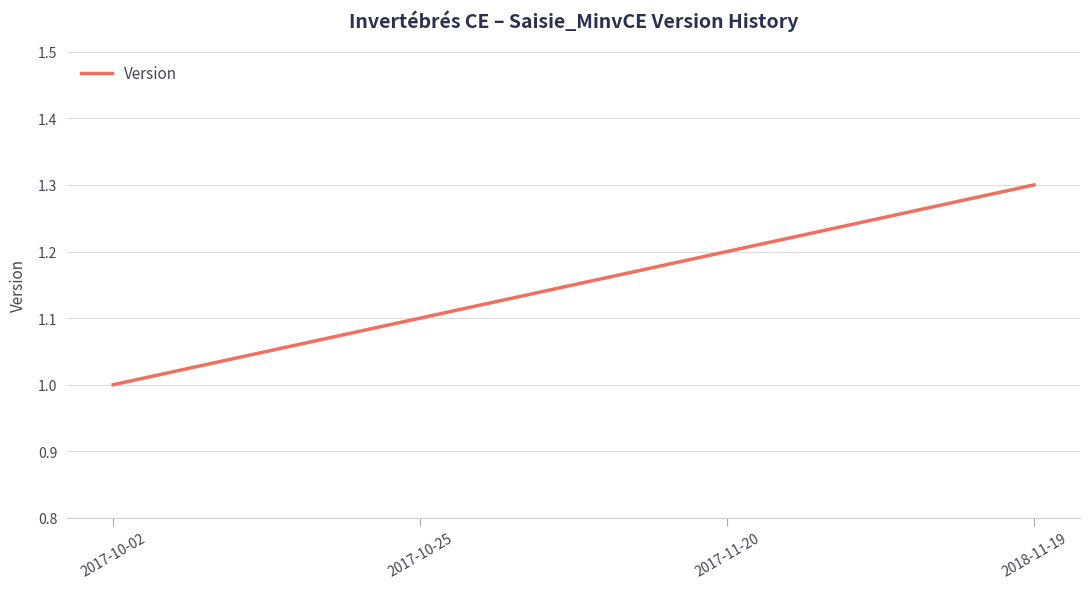

Count the number of categories in the chart.

4